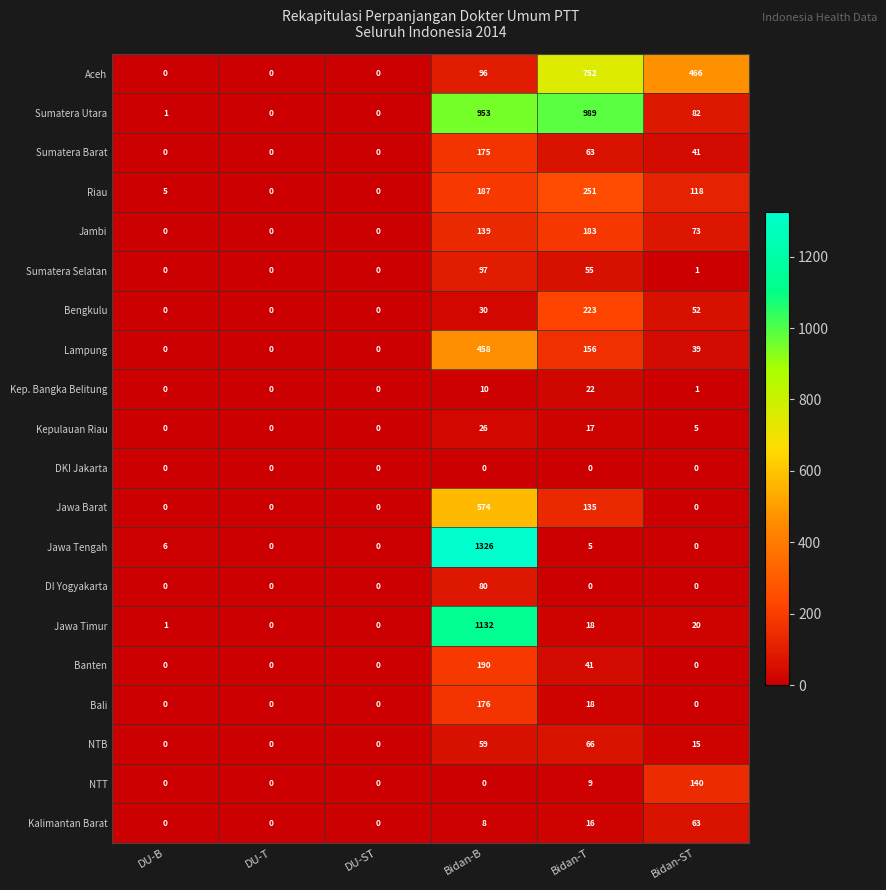

Which category has the highest value in the Kepulauan Riau series?

Bidan-B